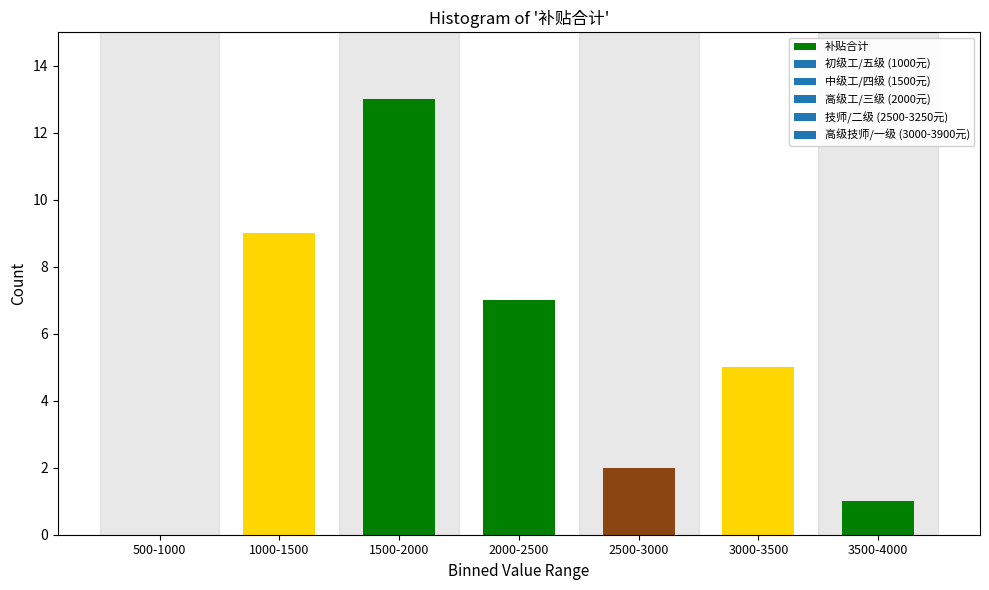

Reading left to right, transcribe all the data shown in this chart.

500-1000=0	1000-1500=9	1500-2000=13	2000-2500=7	2500-3000=2	3000-3500=5	3500-4000=1